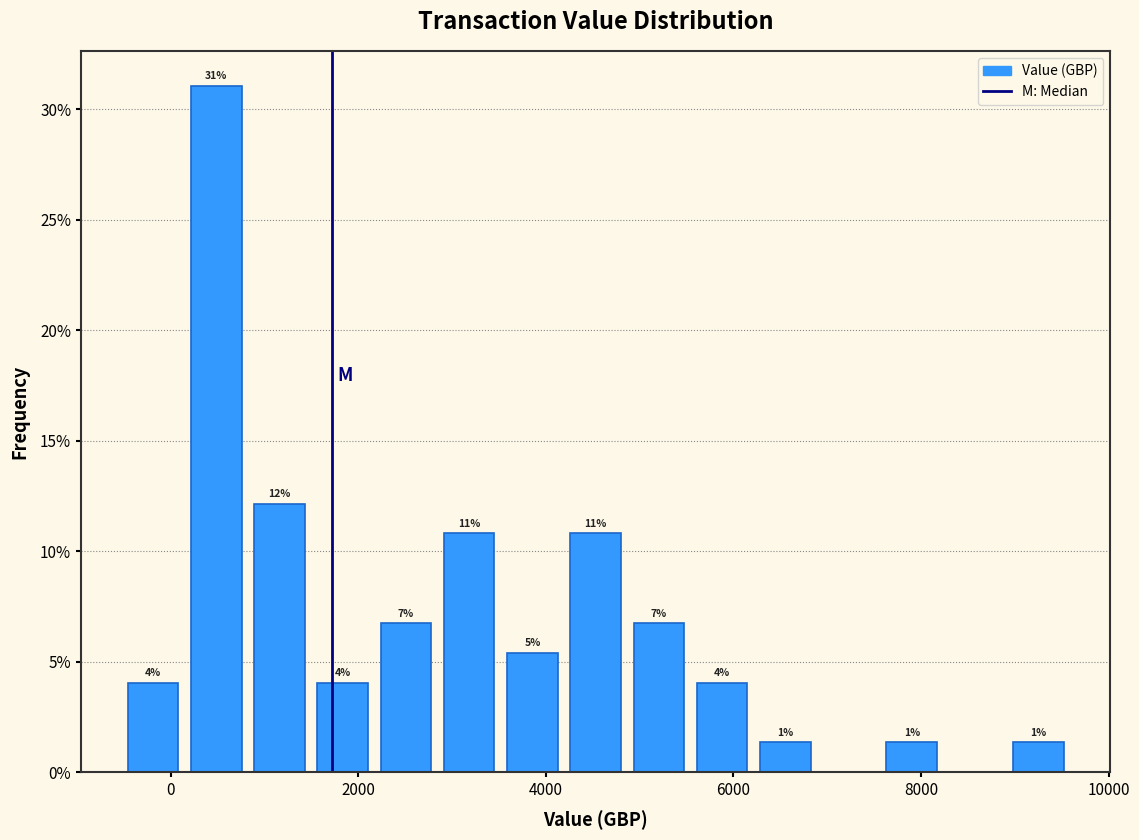

Read against the x-axis, roughly where is the centre of the tallest bar?

400